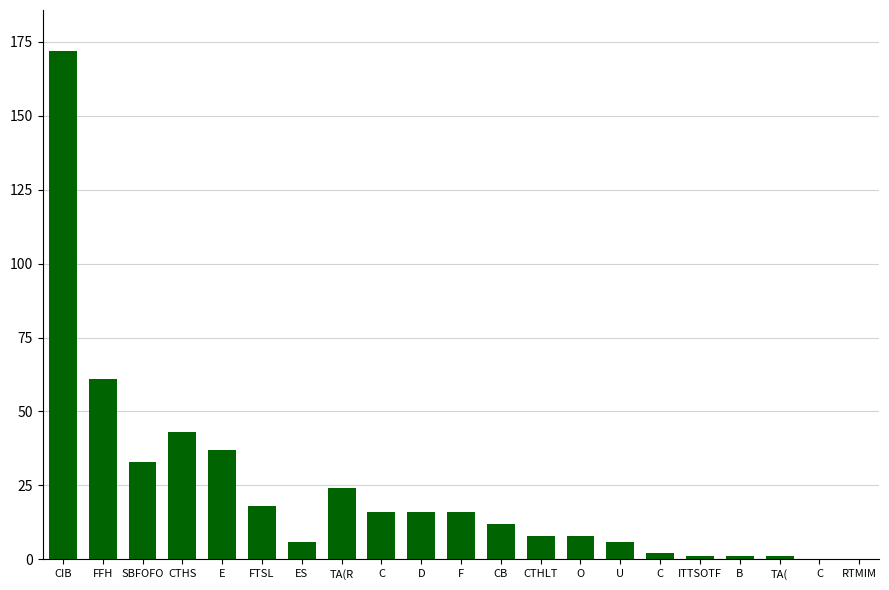

Reading left to right, what are all the values shown in this chart?

CIB=172	FFH=61	SBFOFO=33	CTHS=43	E=37	FTSL=18	ES=6	TA(R=24	C=16	D=16	F=16	CB=12	CTHLT=8	O=8	U=6	C=2	ITTSOTF=1	B=1	TA(=1	C=0	RTMIM=0